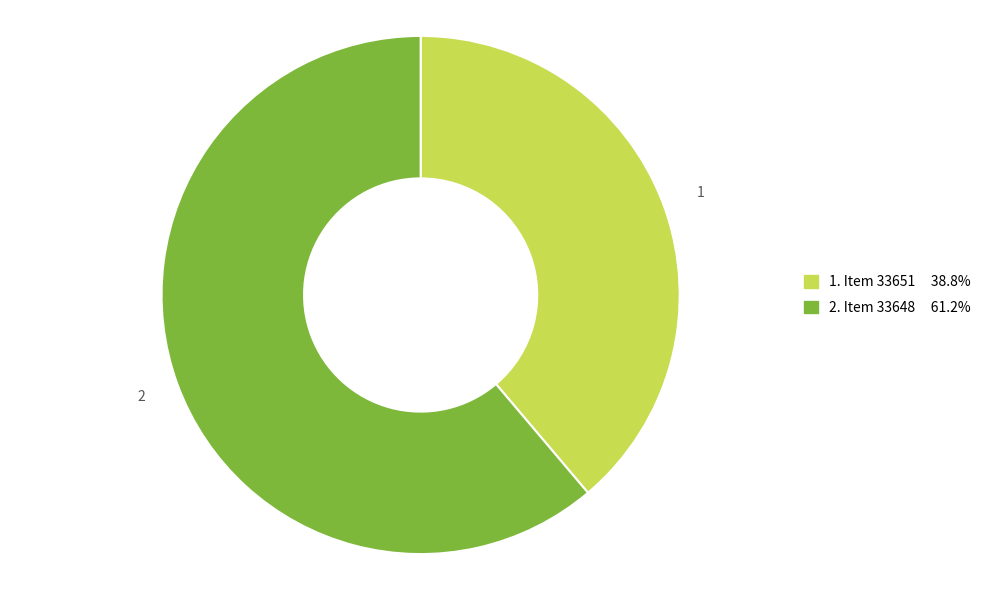

Is there any slice that represents more than half of the pie?

Yes